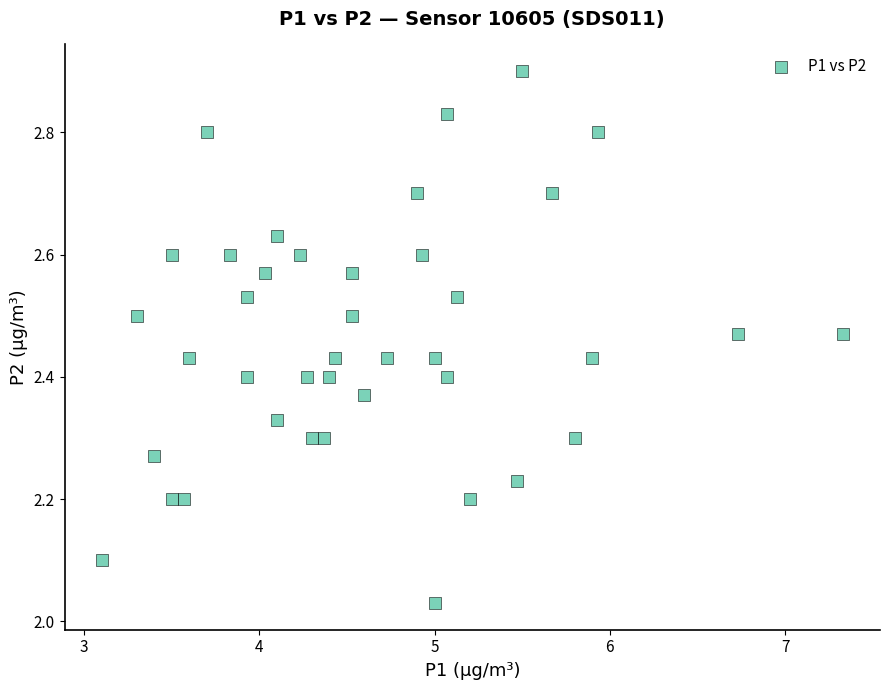

What is the range of Y values (max minus min)?

0.9